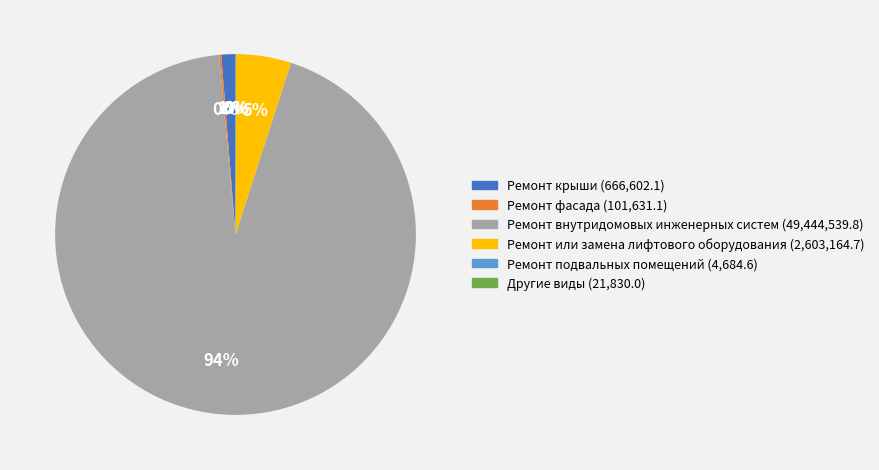

Does any single category account for the majority?

Yes